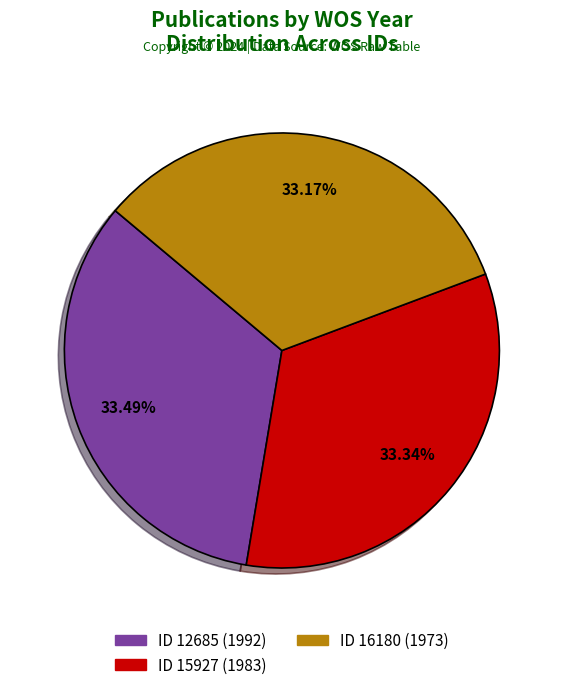

Is there a majority slice in this chart?

No